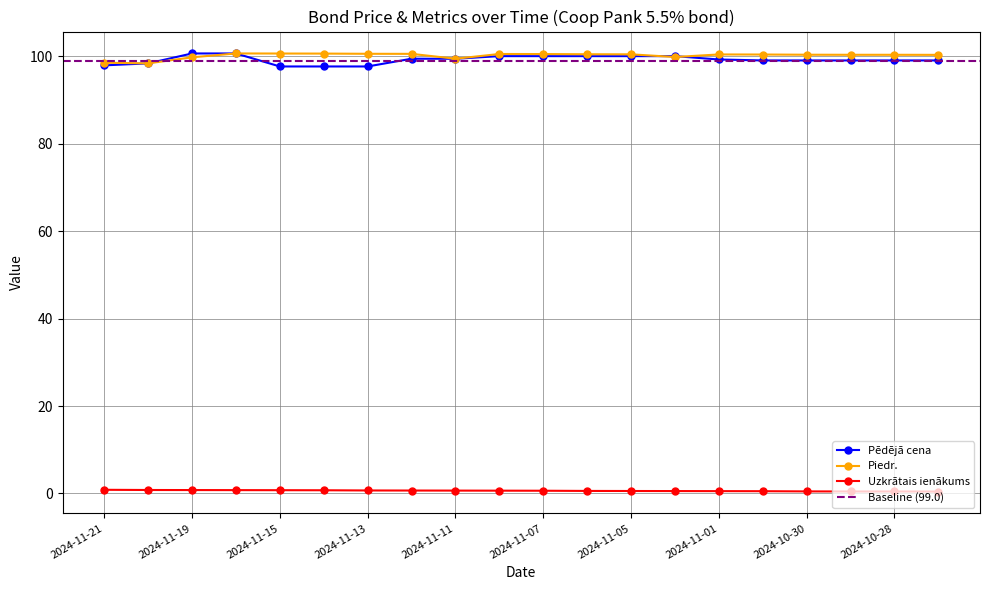

What is the average value of the Piedr. series?

100.2